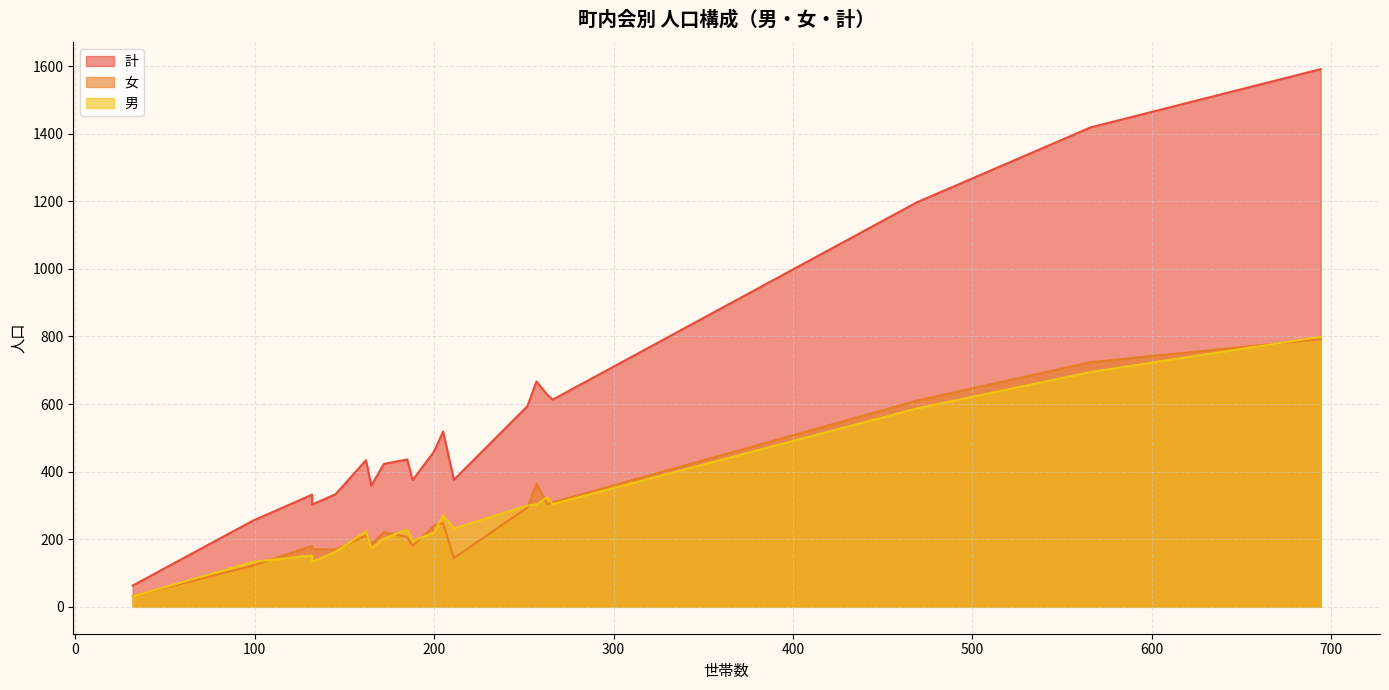

At 谷稲葉, list the series in order from smallest to largest.

男, 女, 計